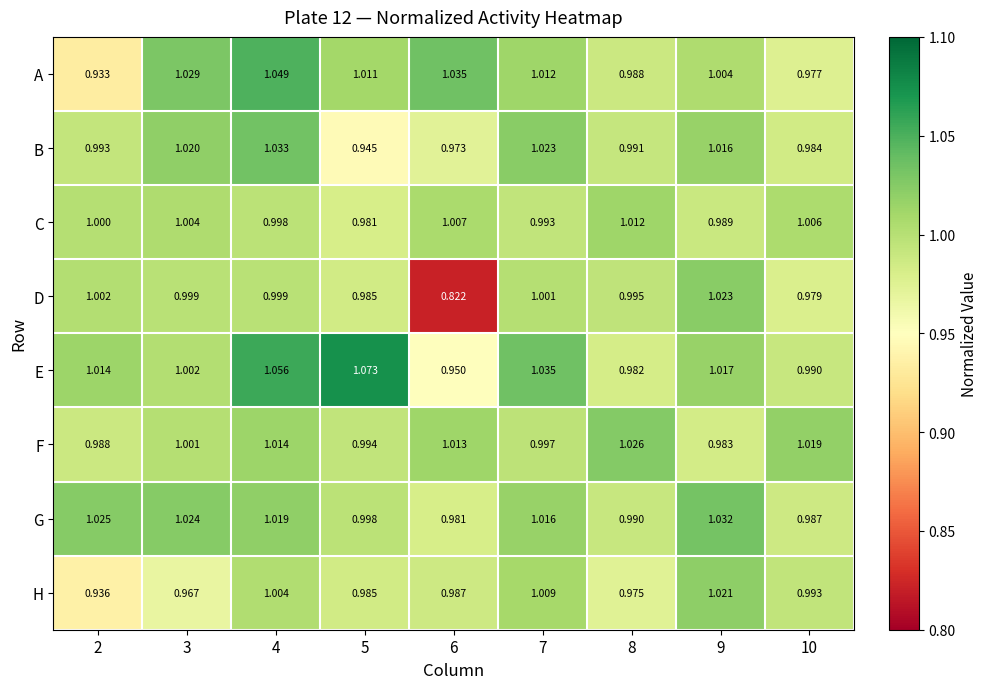

Rank the series at 3 from lowest to highest value.

H, D, F, E, C, B, G, A